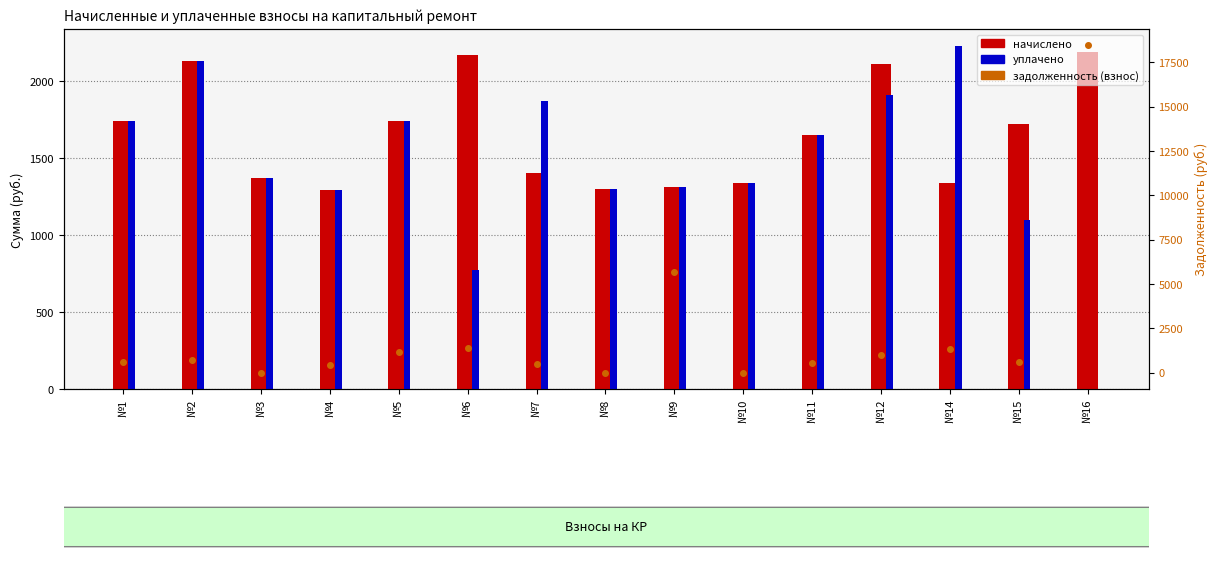

What is the sum of all задолженность (взнос) values?

32292.6